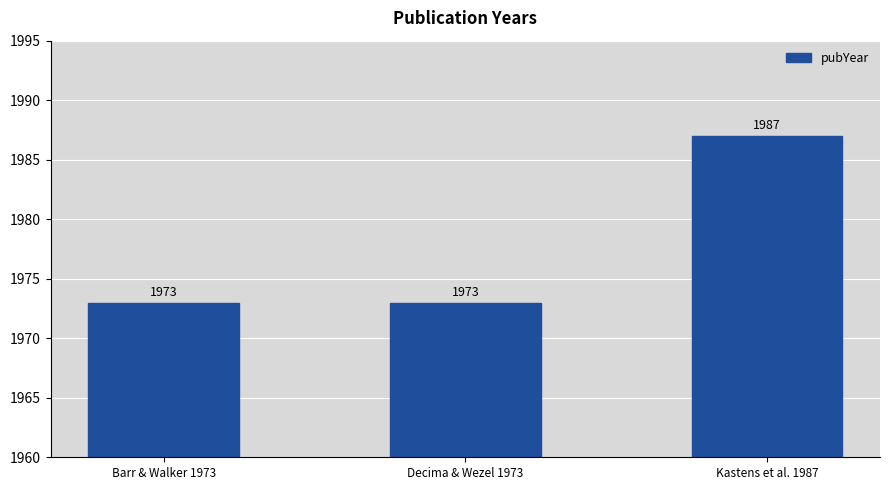

Approximately how many times larger is the value at Decima & Wezel 1973 compared to Kastens et al. 1987?

1.0